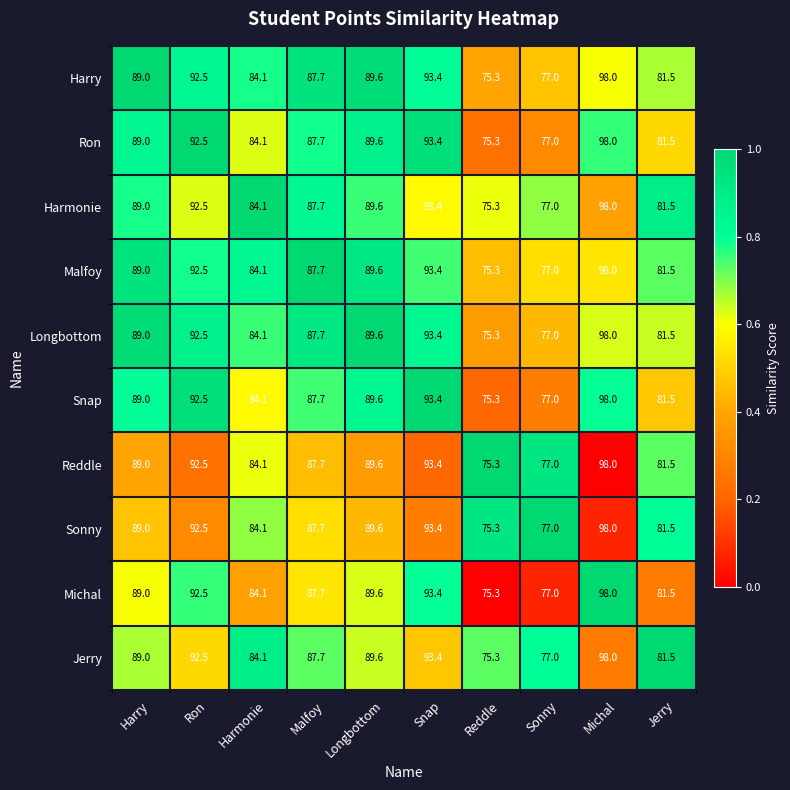

The value of Sonny at Harry is 149.2. True or false?

False